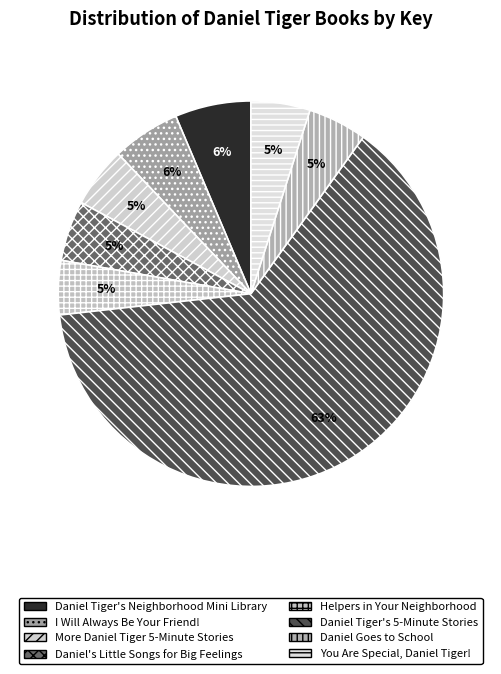

Does Daniel Tiger's Neighborhood Mini Library represent more than half of the total?

No